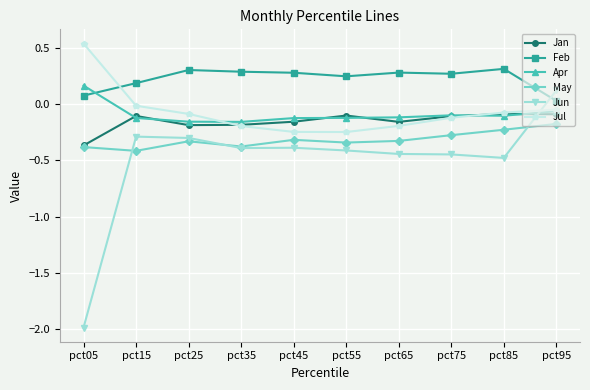

Which series has the largest range (max minus min)?

Jun